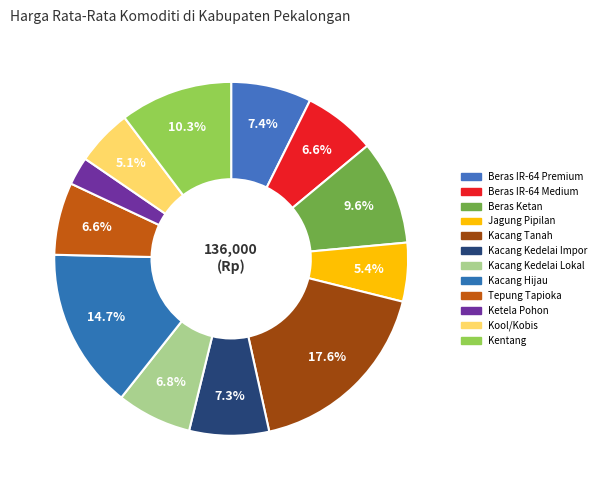

Is Ketela Pohon the majority of the pie?

No